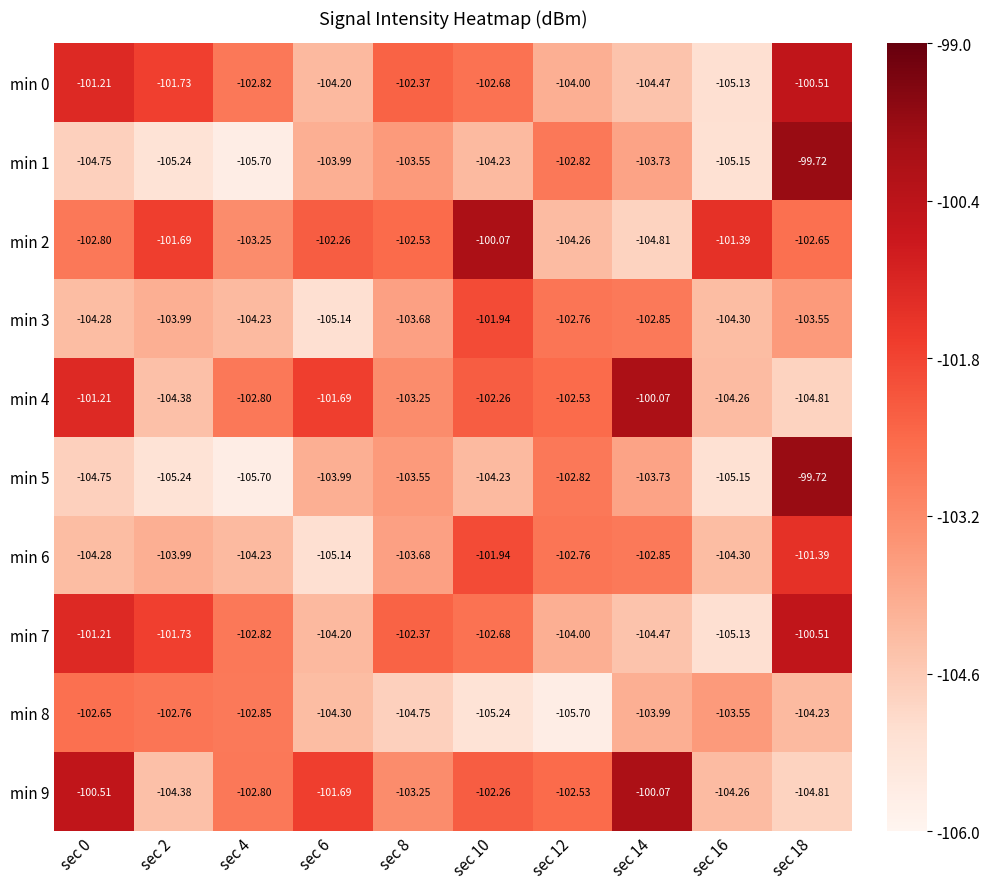

Is the value of min 6 at sec 12 greater than the value of min 7 at sec 8?

No